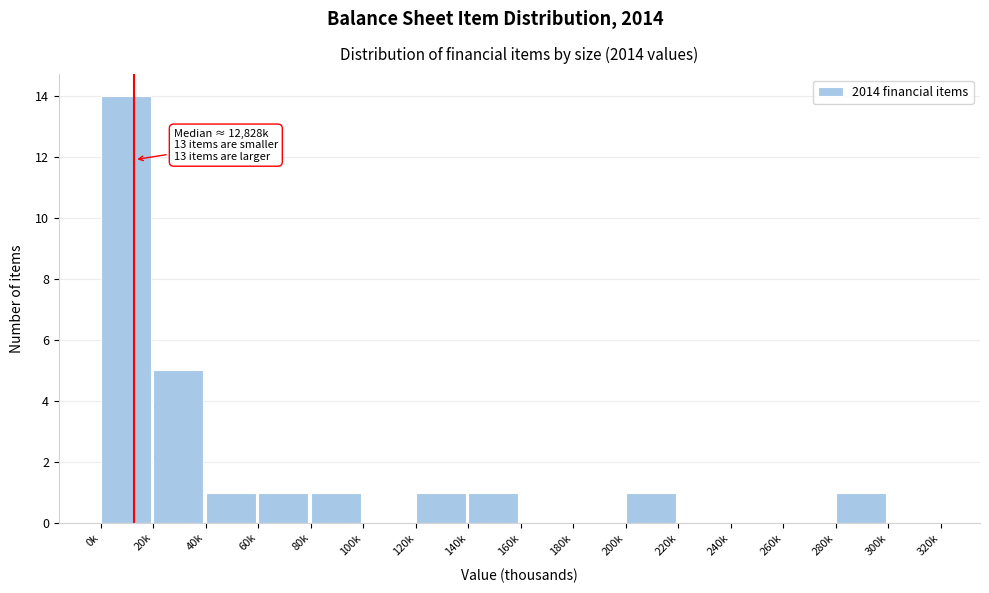

Reading left to right, extract all data points from this chart.

0k=14	20k=5	40k=1	60k=1	80k=1	100k=0	120k=1	140k=1	160k=0	180k=0	200k=1	220k=0	240k=0	260k=0	280k=1	300k=0